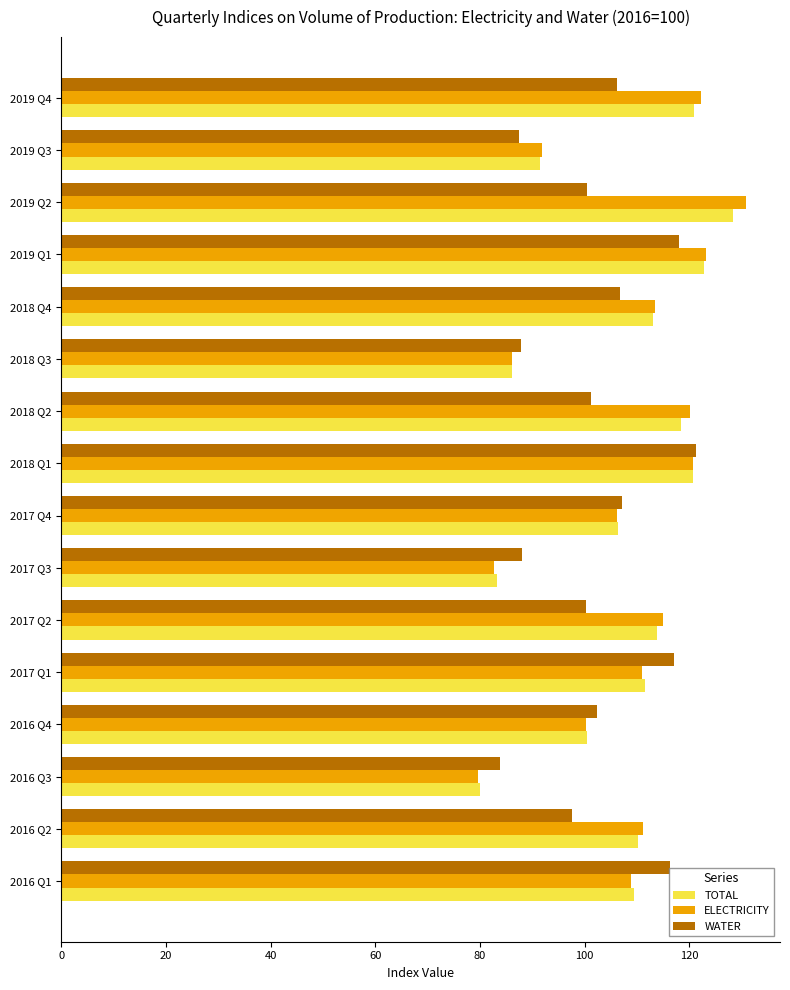

Is it true that WATER equals 63.0 at 2016 Q4?

False